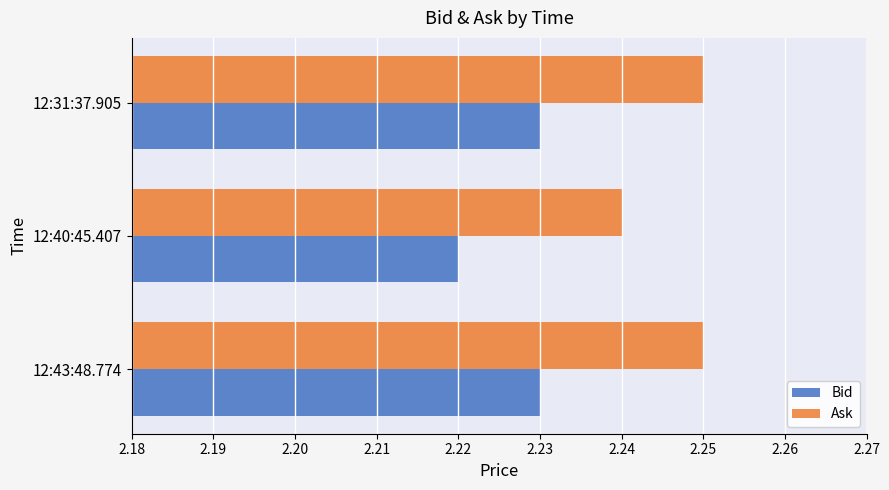

What are all the series names shown in the legend?

Bid, Ask